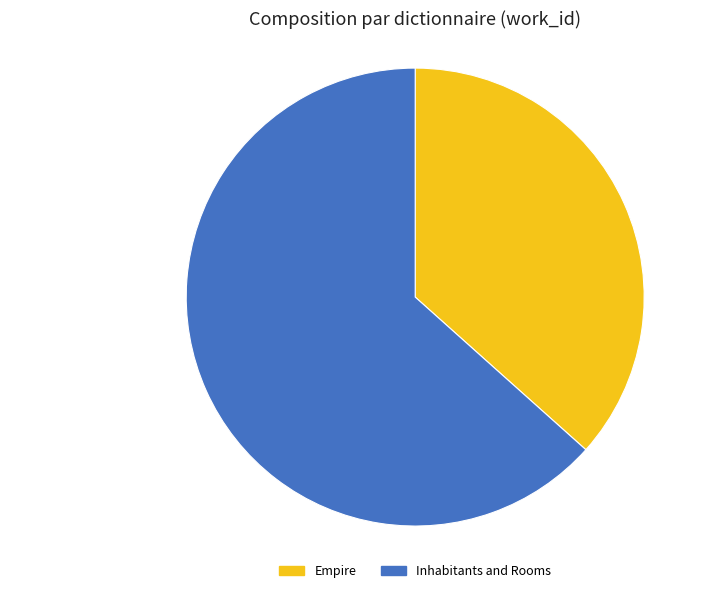

Approximately how many times larger is the value at Empire compared to Inhabitants and Rooms?

0.6